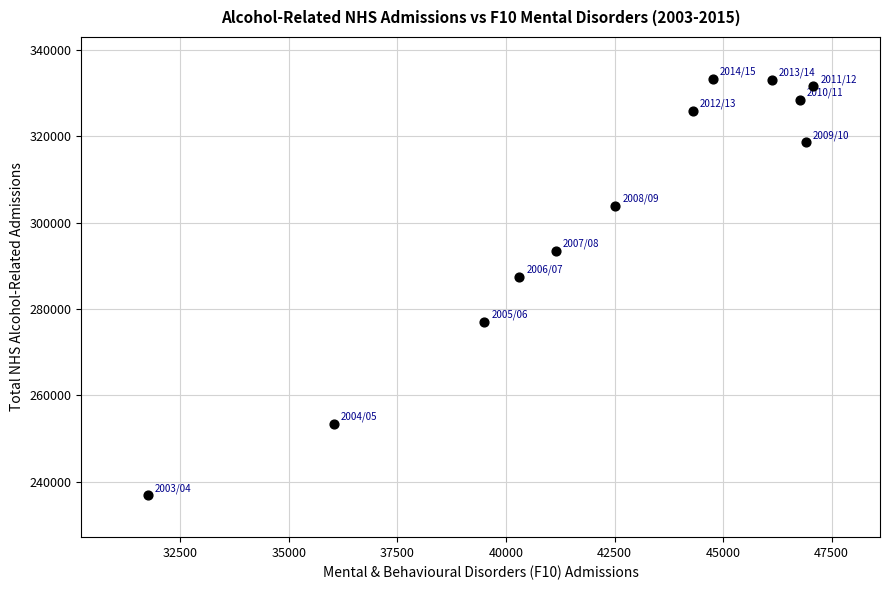

What is the range of X values (max minus min)?

15330